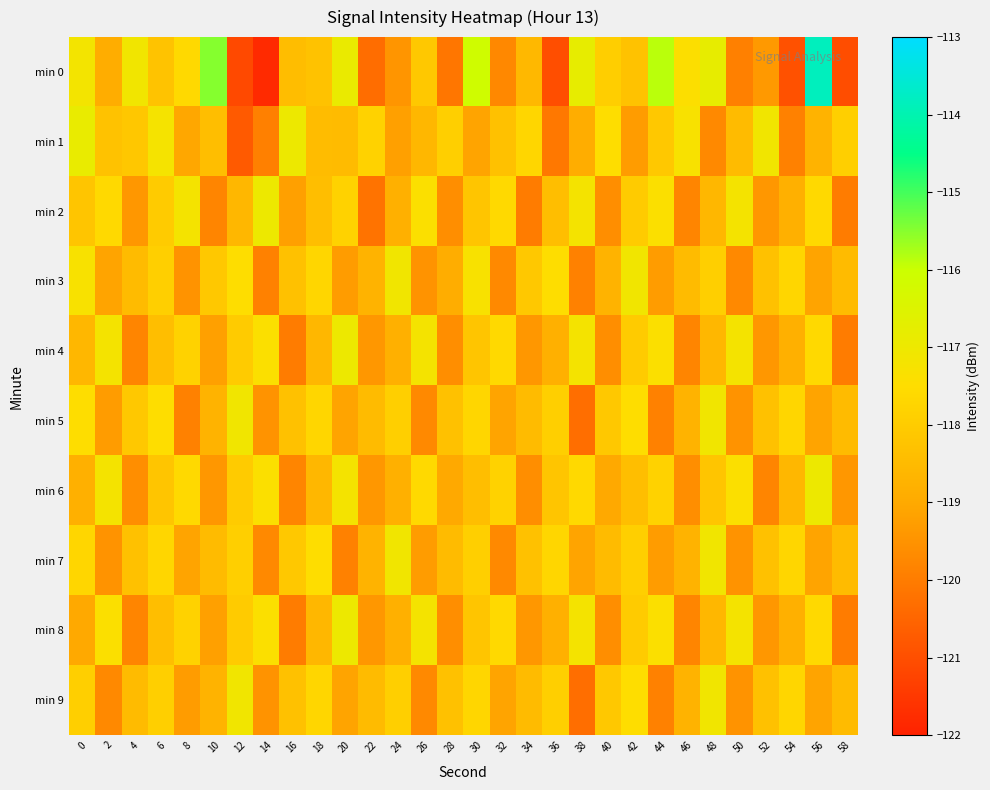

Reading right to left, extract all data points from this chart.

min 0: 58=-121.0	56=-113.8	54=-121.0	52=-119.4	50=-119.9	48=-116.8	46=-117.4	44=-115.9	42=-118.3	40=-117.9	38=-116.8	36=-121.0	34=-118.6	32=-119.7	30=-116.1	28=-120.1	26=-118.1	24=-119.4	22=-120.3	20=-116.9	18=-118.3	16=-118.4	14=-121.8	12=-121.1	10=-115.5	8=-117.6	6=-118.3	4=-117.1	2=-118.9	0=-117.1
min 1: 58=-117.9	56=-118.7	54=-119.9	52=-117.1	50=-118.5	48=-119.7	46=-117.3	44=-118.1	42=-119.3	40=-117.5	38=-118.9	36=-120.1	34=-117.7	32=-118.3	30=-119.1	28=-117.9	26=-118.6	24=-119.2	22=-117.8	20=-118.5	18=-118.4	16=-117.0	14=-119.9	12=-120.8	10=-118.4	8=-119.1	6=-117.2	4=-118.1	2=-118.3	0=-116.9
min 2: 58=-120.0	56=-117.6	54=-118.8	52=-119.4	50=-117.2	48=-118.6	46=-119.8	44=-117.4	42=-118.0	40=-119.6	38=-117.2	36=-118.4	34=-120.0	32=-117.6	30=-118.2	28=-119.6	26=-117.4	24=-118.8	22=-120.2	20=-117.8	18=-118.4	16=-119.2	14=-117.0	12=-118.6	10=-119.8	8=-117.2	6=-118.0	4=-119.4	2=-117.6	0=-118.2
min 3: 58=-118.5	56=-119.1	54=-117.7	52=-118.3	50=-119.7	48=-117.9	46=-118.5	44=-119.3	42=-117.1	40=-118.7	38=-119.9	36=-117.5	34=-118.1	32=-119.7	30=-117.3	28=-118.9	26=-119.5	24=-117.1	22=-118.7	20=-119.3	18=-117.7	16=-118.3	14=-119.9	12=-117.5	10=-118.1	8=-119.5	6=-117.9	4=-118.5	2=-119.1	0=-117.3
min 4: 58=-120.0	56=-117.6	54=-118.8	52=-119.4	50=-117.2	48=-118.6	46=-119.8	44=-117.4	42=-118.0	40=-119.6	38=-117.2	36=-118.8	34=-119.4	32=-117.6	30=-118.2	28=-119.6	26=-117.2	24=-118.8	22=-119.4	20=-117.0	18=-118.6	16=-120.0	14=-117.4	12=-118.0	10=-119.2	8=-117.8	6=-118.4	4=-119.8	2=-117.2	0=-118.6
min 5: 58=-118.5	56=-119.1	54=-117.7	52=-118.3	50=-119.5	48=-117.1	46=-118.7	44=-119.9	42=-117.5	40=-118.1	38=-120.3	36=-117.9	34=-118.5	32=-119.1	30=-117.7	28=-118.3	26=-119.7	24=-117.9	22=-118.5	20=-119.1	18=-117.7	16=-118.3	14=-119.5	12=-117.1	10=-118.7	8=-119.9	6=-117.5	4=-118.1	2=-119.3	0=-117.5
min 6: 58=-119.4	56=-117.0	54=-118.6	52=-119.8	50=-117.4	48=-118.2	46=-119.6	44=-117.8	42=-118.4	40=-119.0	38=-117.6	36=-118.2	34=-119.6	32=-117.8	30=-118.4	28=-119.0	26=-117.6	24=-118.8	22=-119.4	20=-117.2	18=-118.6	16=-119.8	14=-117.4	12=-118.0	10=-119.4	8=-117.6	6=-118.2	4=-119.6	2=-117.2	0=-118.8
min 7: 58=-118.5	56=-119.1	54=-117.7	52=-118.3	50=-119.5	48=-117.1	46=-118.7	44=-119.3	42=-117.9	40=-118.5	38=-119.1	36=-117.7	34=-118.3	32=-119.7	30=-117.9	28=-118.5	26=-119.3	24=-117.1	22=-118.7	20=-119.9	18=-117.5	16=-118.1	14=-119.7	12=-117.9	10=-118.5	8=-119.1	6=-117.7	4=-118.3	2=-119.5	0=-117.7
min 8: 58=-120.0	56=-117.6	54=-118.8	52=-119.4	50=-117.2	48=-118.6	46=-119.8	44=-117.4	42=-118.0	40=-119.6	38=-117.2	36=-118.8	34=-119.4	32=-117.6	30=-118.2	28=-119.6	26=-117.2	24=-118.8	22=-119.4	20=-117.0	18=-118.6	16=-120.0	14=-117.4	12=-118.0	10=-119.2	8=-117.8	6=-118.4	4=-119.8	2=-117.4	0=-119.0
min 9: 58=-118.5	56=-119.1	54=-117.7	52=-118.3	50=-119.5	48=-117.1	46=-118.7	44=-119.9	42=-117.5	40=-118.1	38=-120.3	36=-117.9	34=-118.5	32=-119.1	30=-117.7	28=-118.3	26=-119.7	24=-117.9	22=-118.5	20=-119.1	18=-117.7	16=-118.3	14=-119.5	12=-117.1	10=-118.7	8=-119.3	6=-117.9	4=-118.5	2=-119.7	0=-117.9